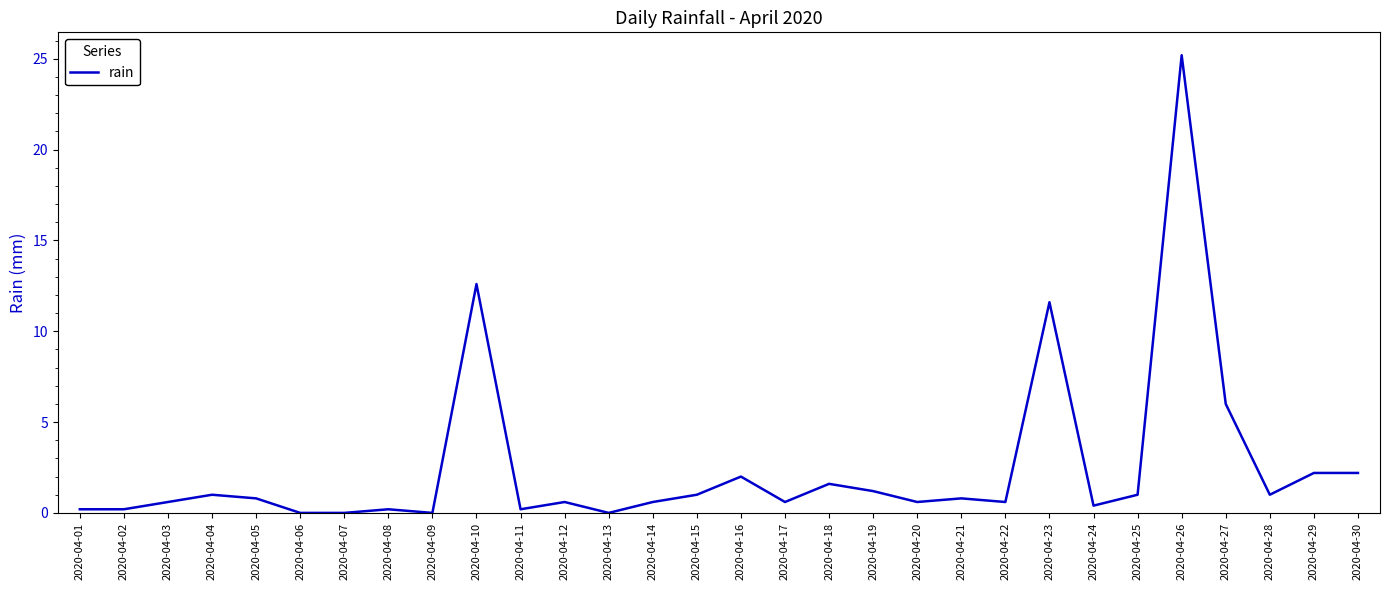

How many series are shown in this chart?

1